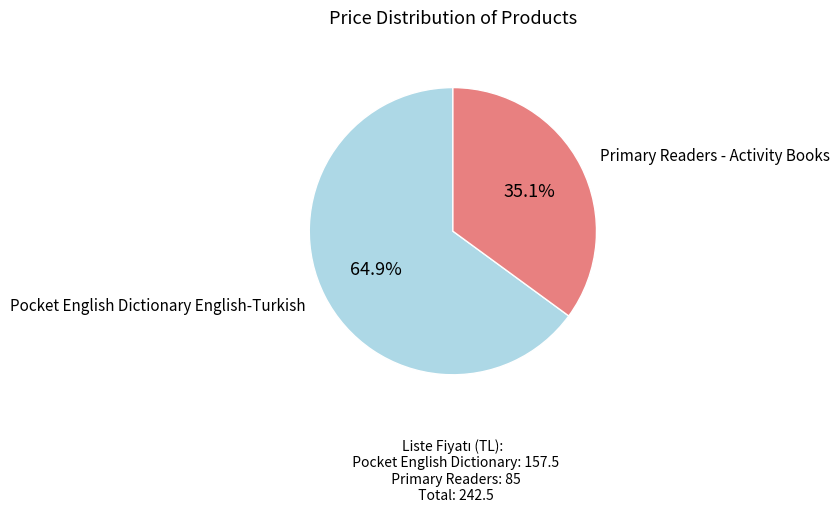

Is there any slice that represents more than half of the pie?

Yes